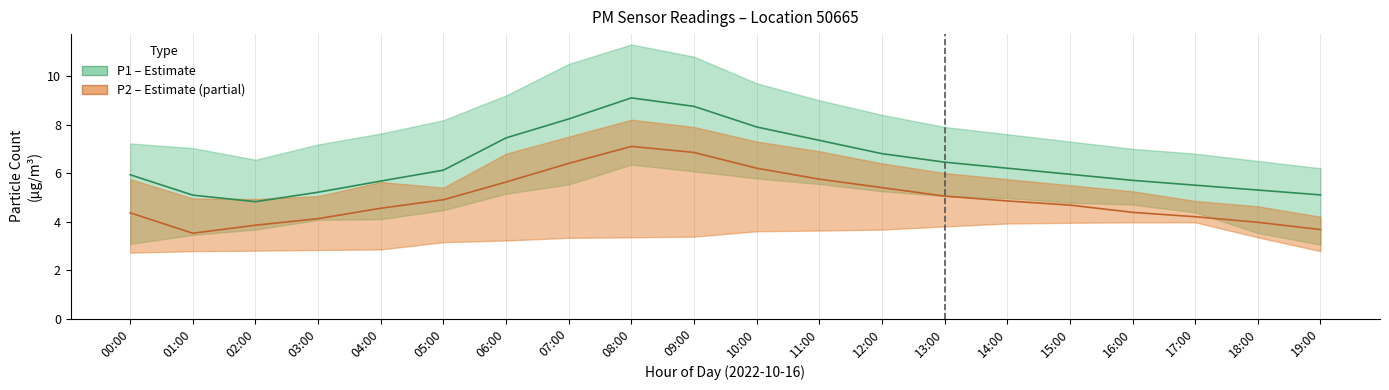

List the series in order of their peak value, lowest first.

P2 (PM2.5), P1 (PM10)